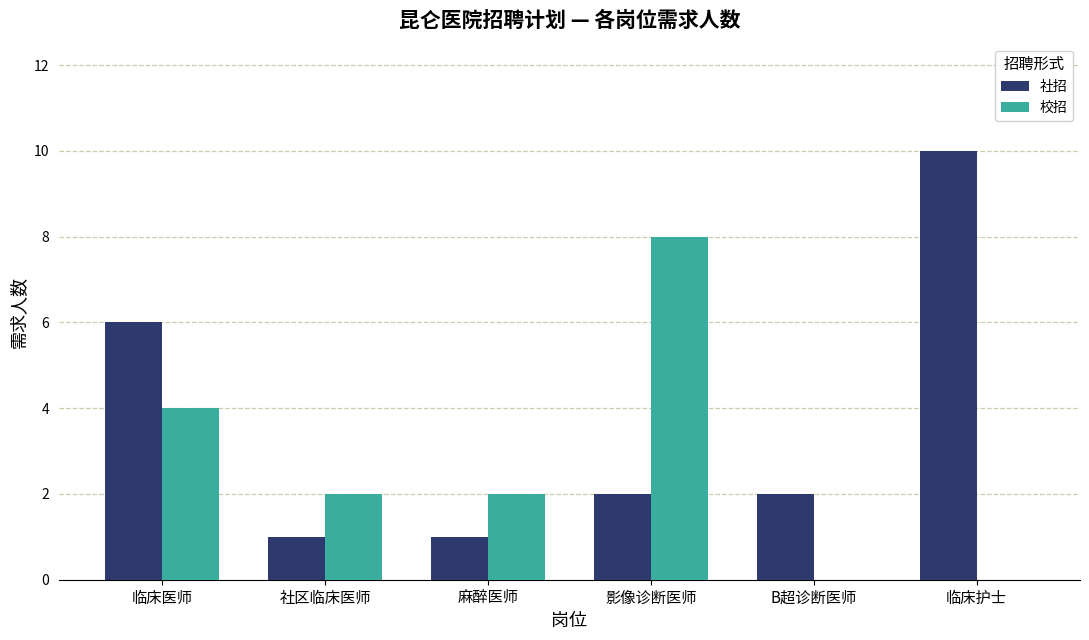

How many series are shown in this chart?

2